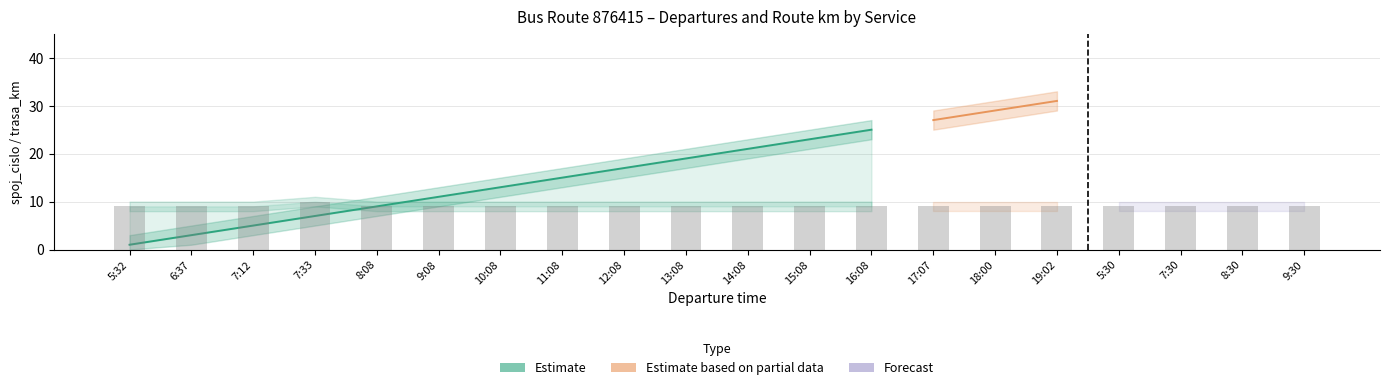

Is the value of spoj_cislo_weekday at 19:02 greater than the value of spoj_cislo_upper at 8:30?

No